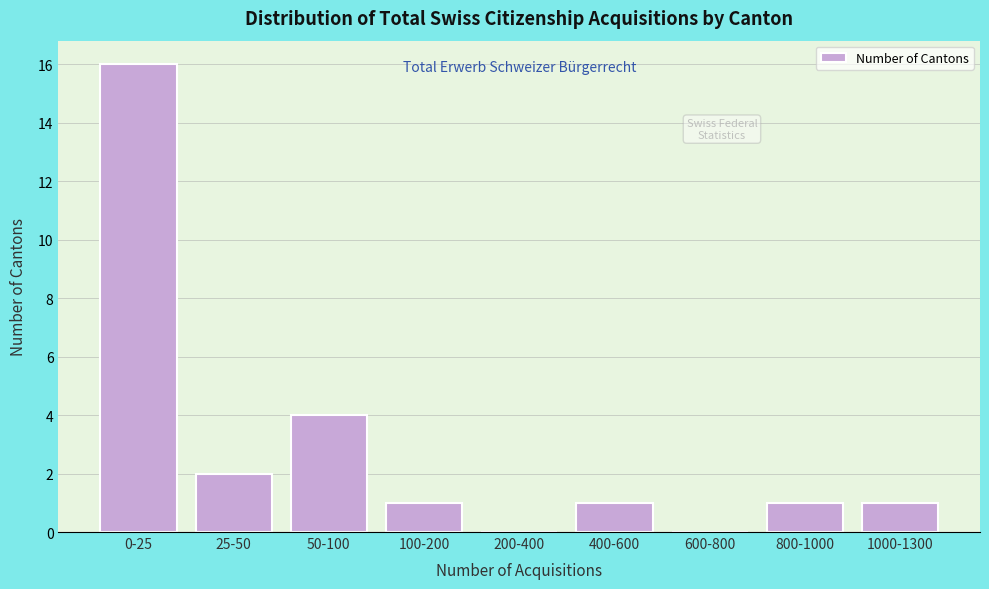

Reading left to right, transcribe all the data shown in this chart.

0-25=16	25-50=2	50-100=4	100-200=1	200-400=0	400-600=1	600-800=0	800-1000=1	1000-1300=1